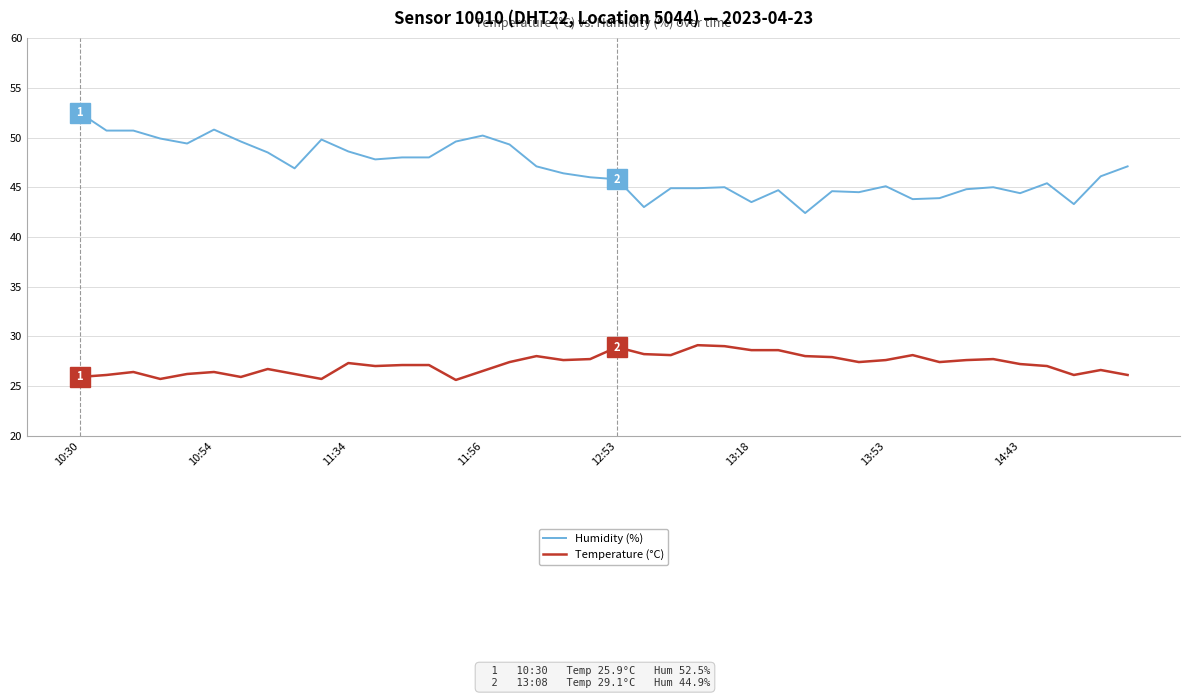

List the series in order of their overall mean, lowest first.

Temperature (°C), Humidity (%)